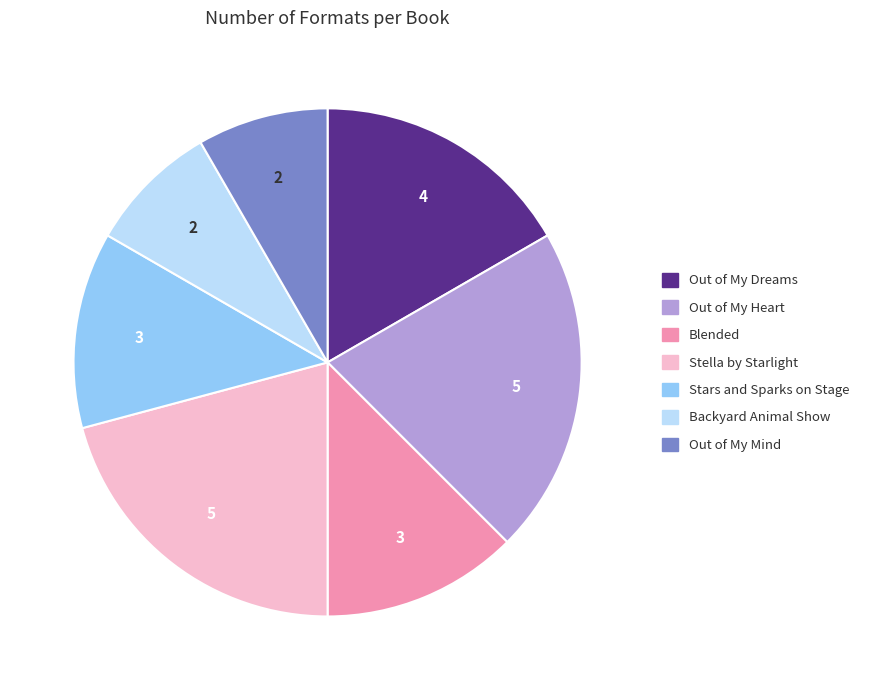

True or false: Out of My Mind accounts for 22% of the total.

False